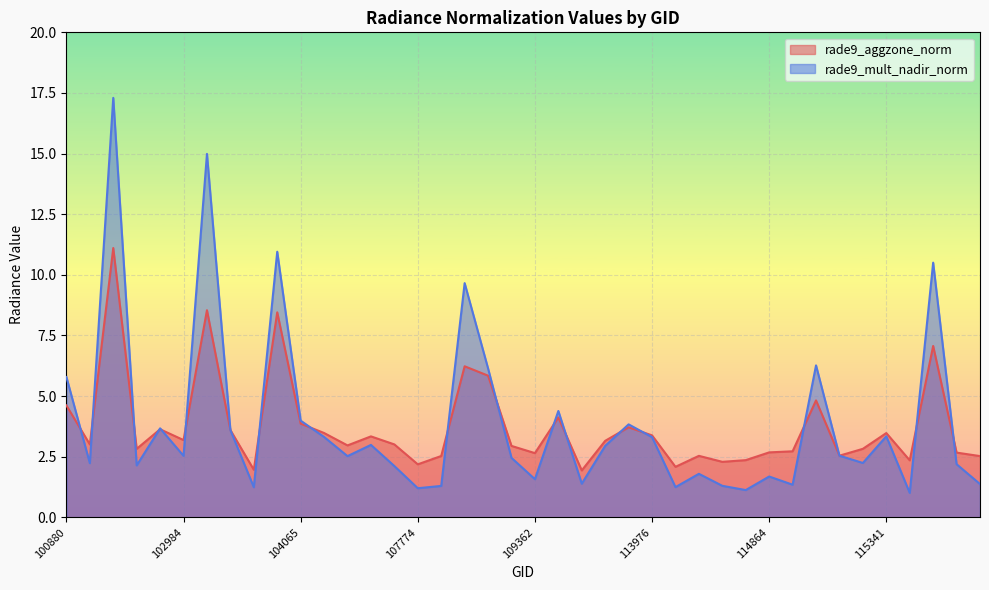

How many lines are shown in the chart?

2